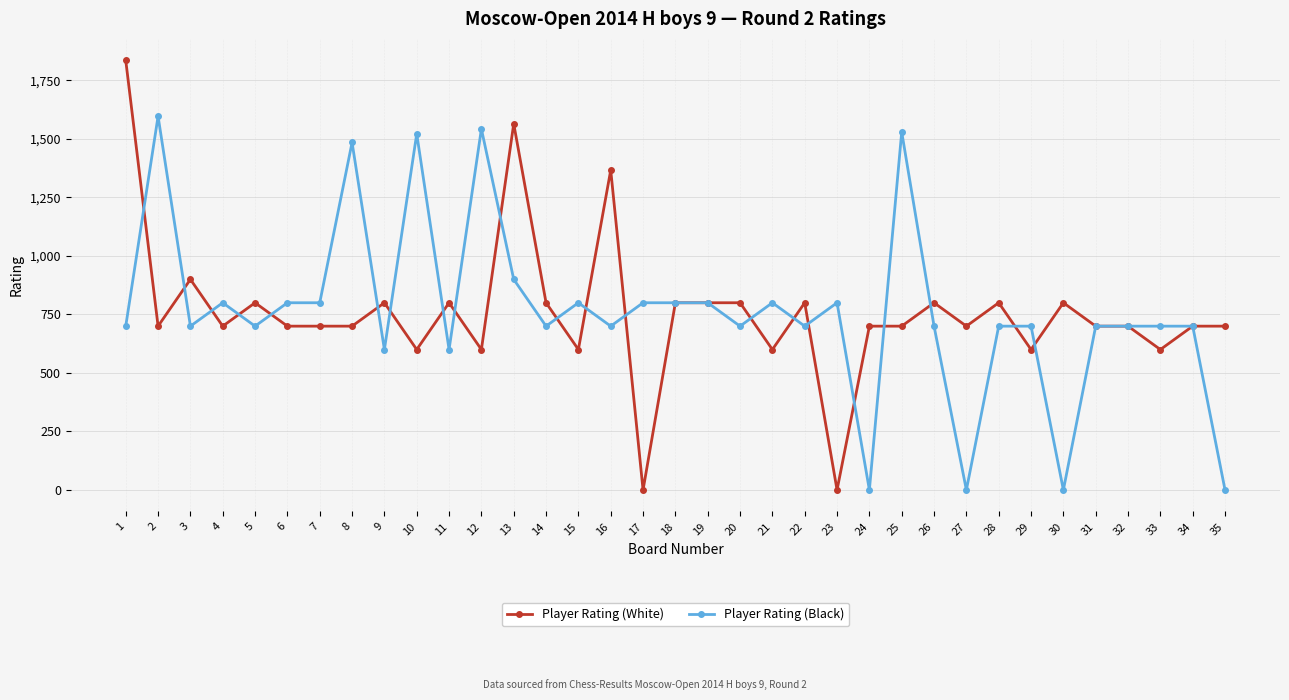

Where does the Player Rating (White) series first go above 700?

1